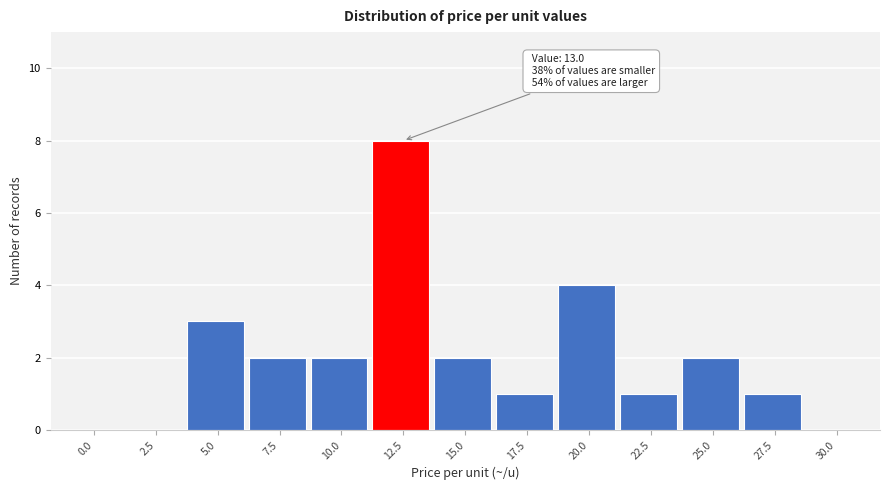

Reading left to right, extract all data points from this chart.

0.0=0	2.5=0	5.0=3	7.5=2	10.0=2	12.5=8	15.0=2	17.5=1	20.0=4	22.5=1	25.0=2	27.5=1	30.0=0